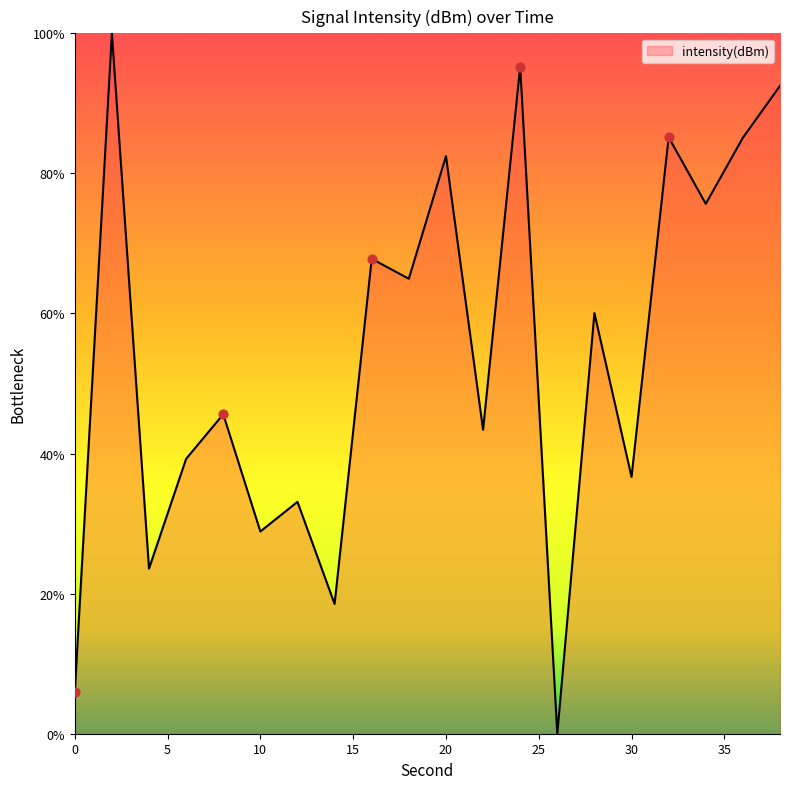

What is the difference between the maximum and minimum values?

100.0